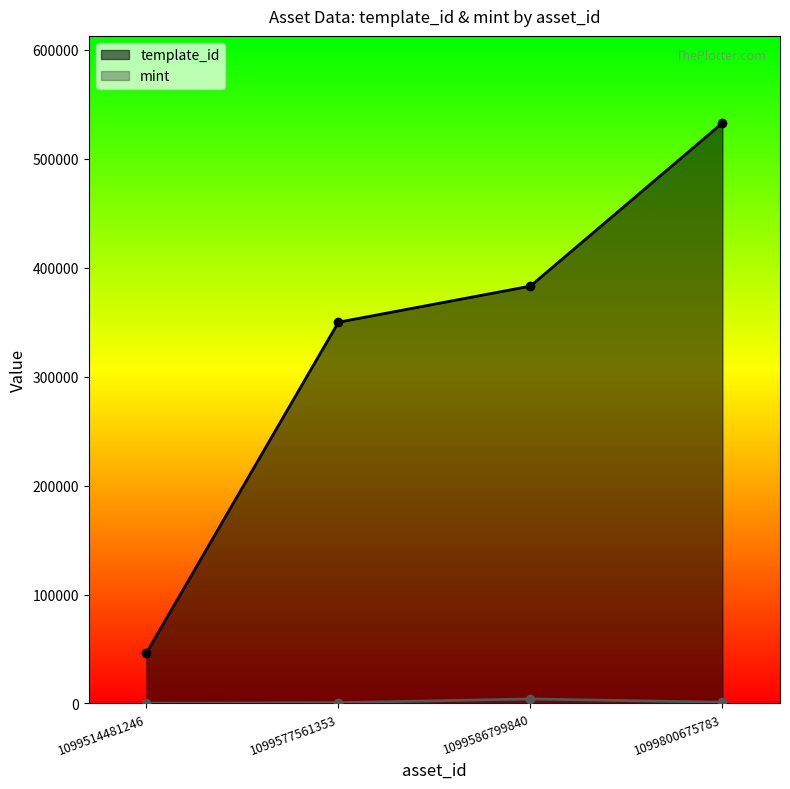

Which series changed the most between 1099586799840 and 1099800675783?

template_id